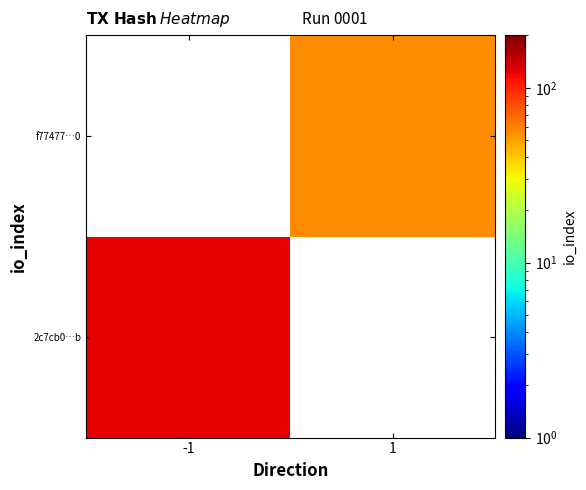

List the series in order of their peak value, highest first.

2c7cb0…b, f77477…0